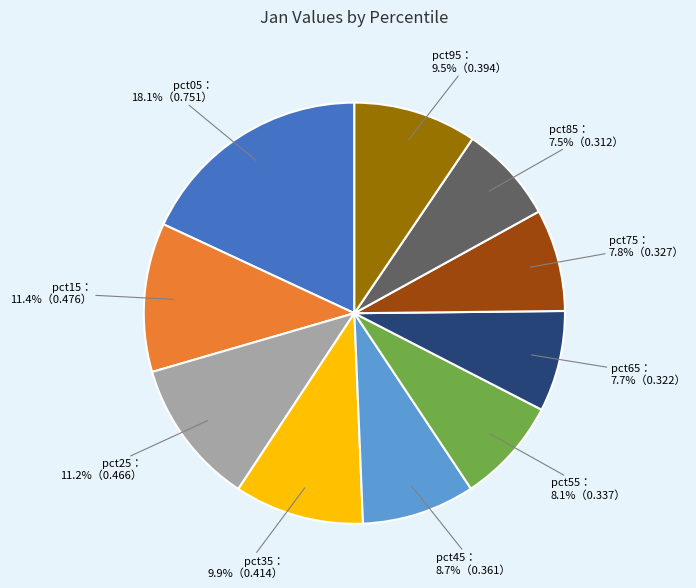

Is there a majority slice in this chart?

No